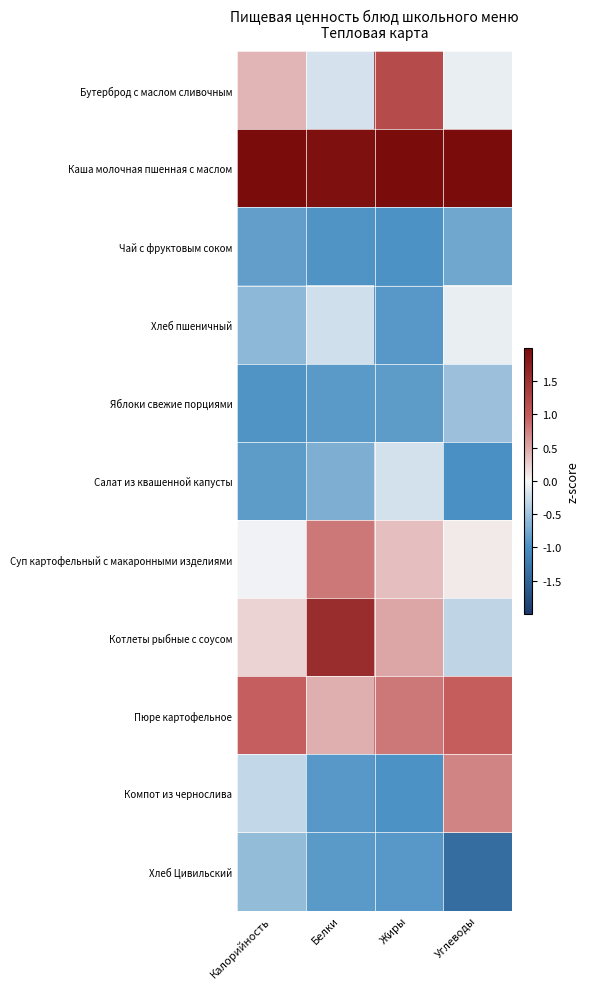

At how many categories does at least one series exceed 1?

4